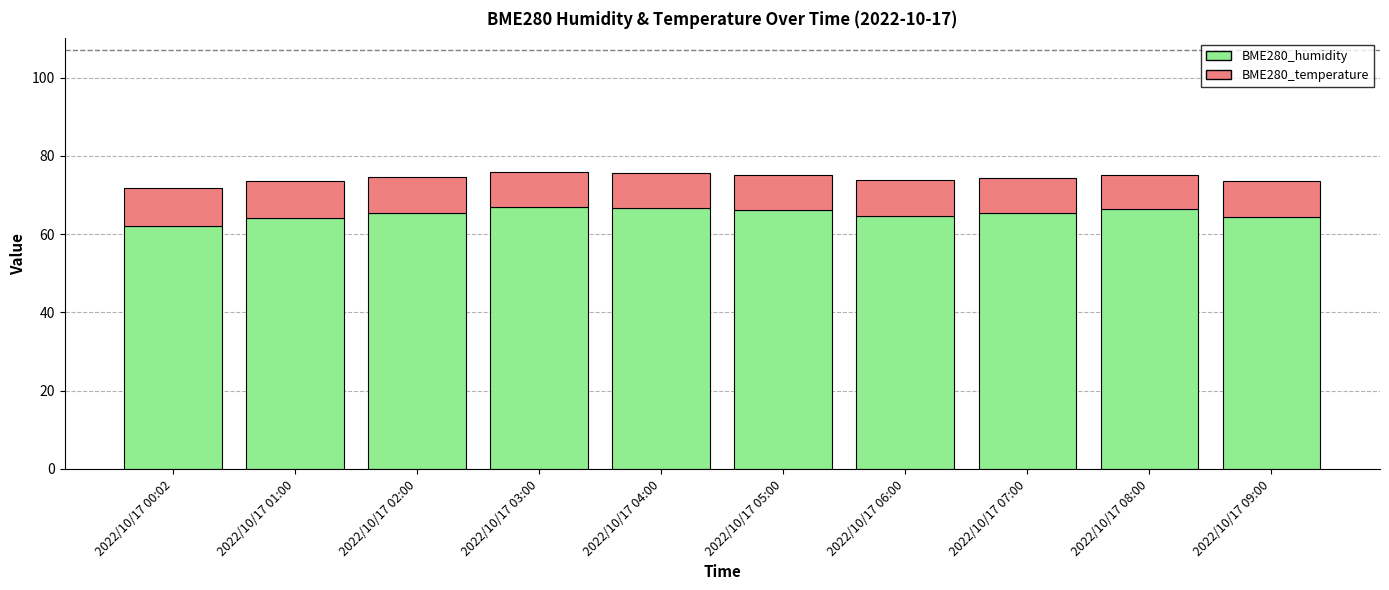

True or false: BME280_humidity has a value of 66.9 at 2022/10/17 03:00.

True